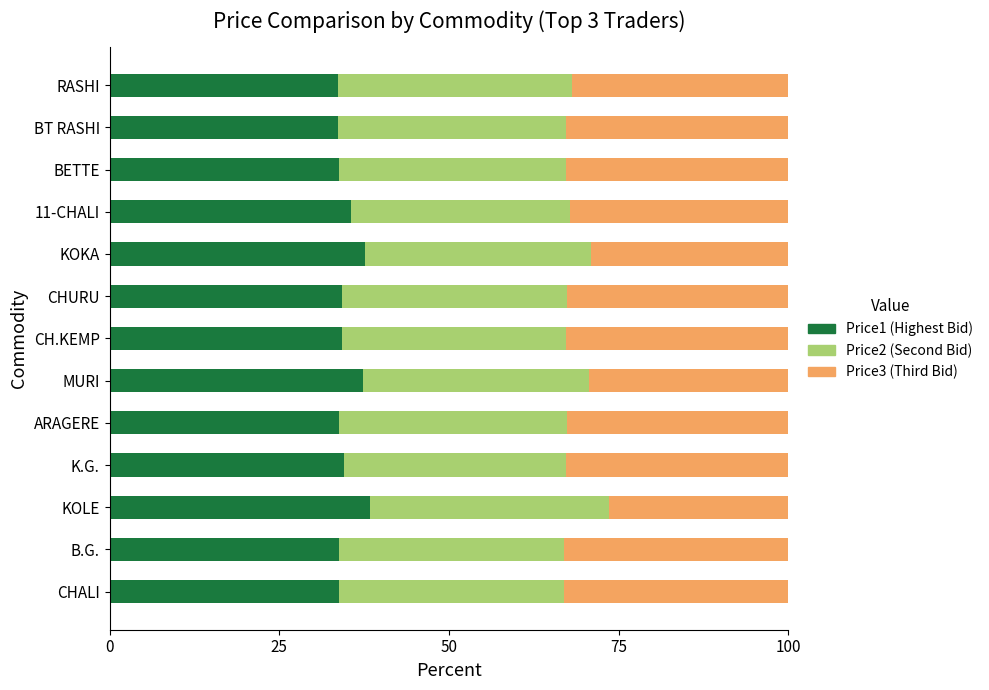

What is the total value across all series at ARAGERE?

100.0